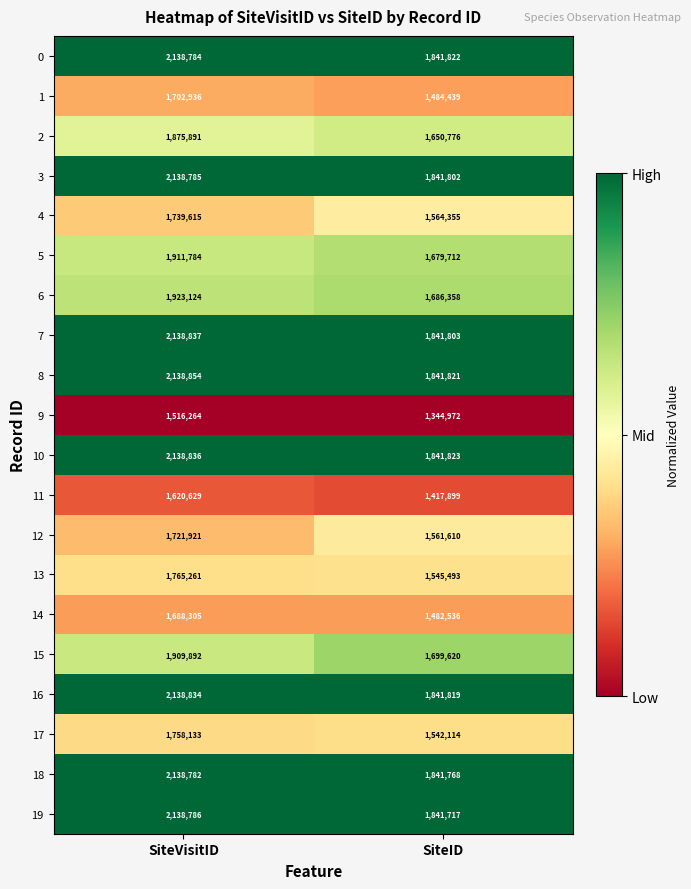

Is the value of 3 at SiteID greater than the value of 7 at SiteID?

No